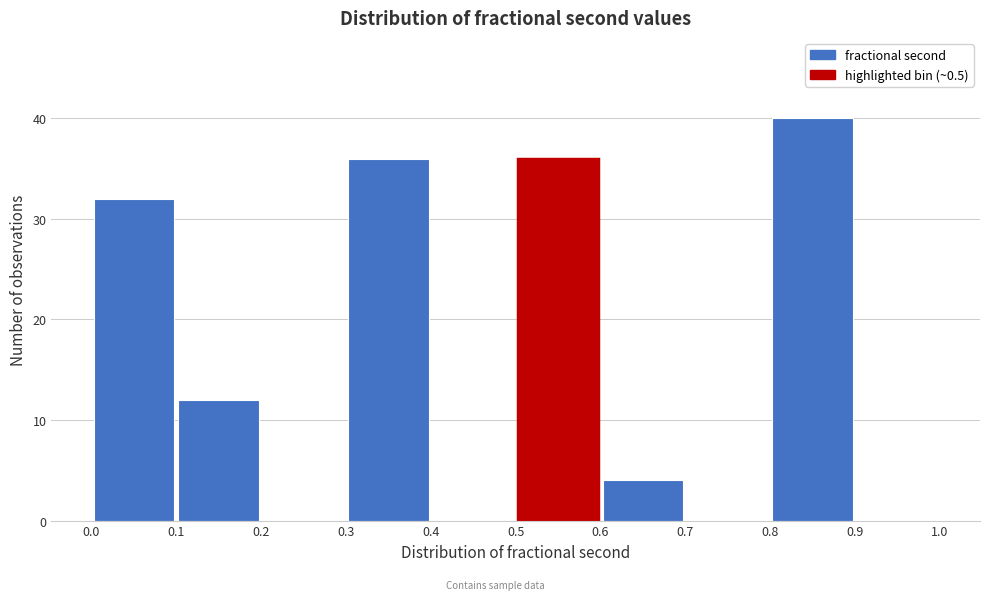

Reading left to right, list every bar in this chart as the range it spans on the x-axis followed by its height. The values are not printed on the chart, so give them approximately, as read against the axis.

0.0 to 0.1: 32
0.1 to 0.2: 12
0.2 to 0.3: 0
0.3 to 0.4: 36
0.4 to 0.5: 0
0.5 to 0.6: 36
0.6 to 0.7: 4
0.7 to 0.8: 0
0.8 to 0.9: 40
0.9 to 1.0: 0